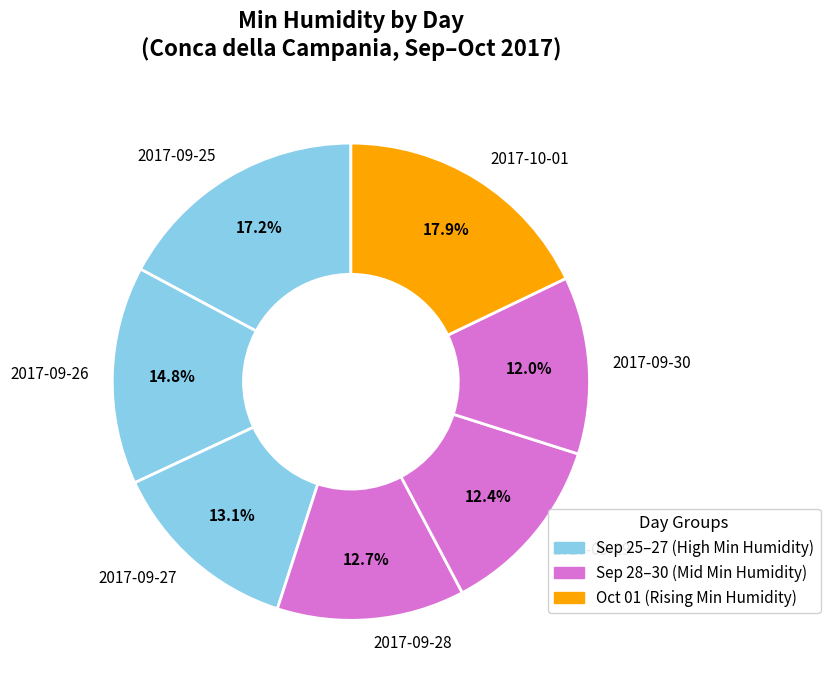

Does 2017-09-27 account for over 50% of the chart?

No